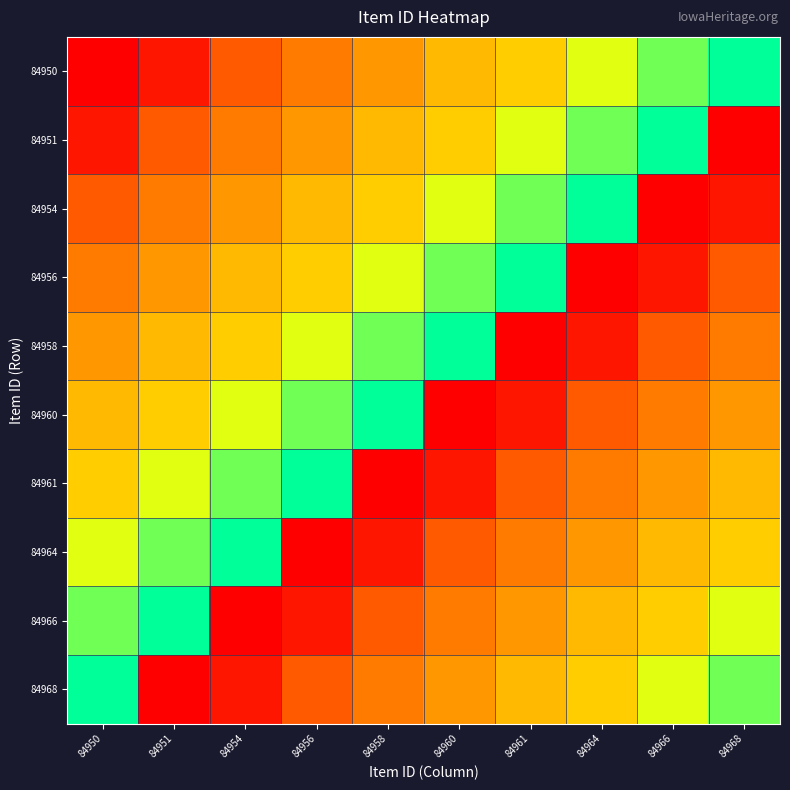

What is the total value across all series at 84950?

4.9